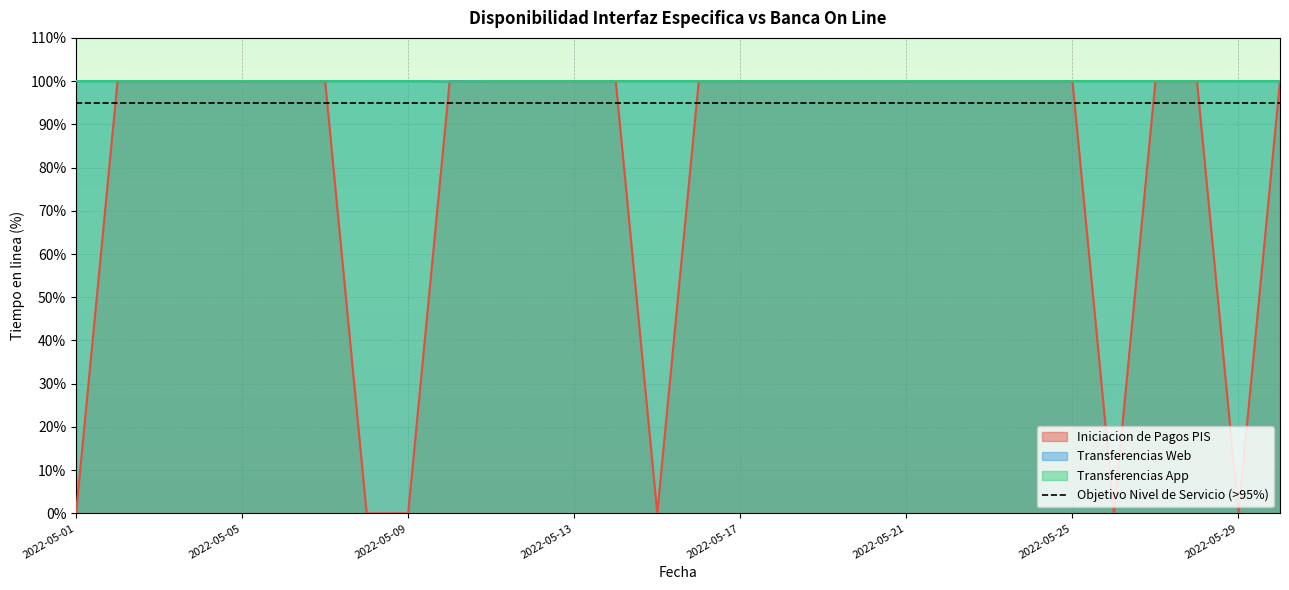

The value of Transferencias Web at 2022-05-22 is 100.0. True or false?

True